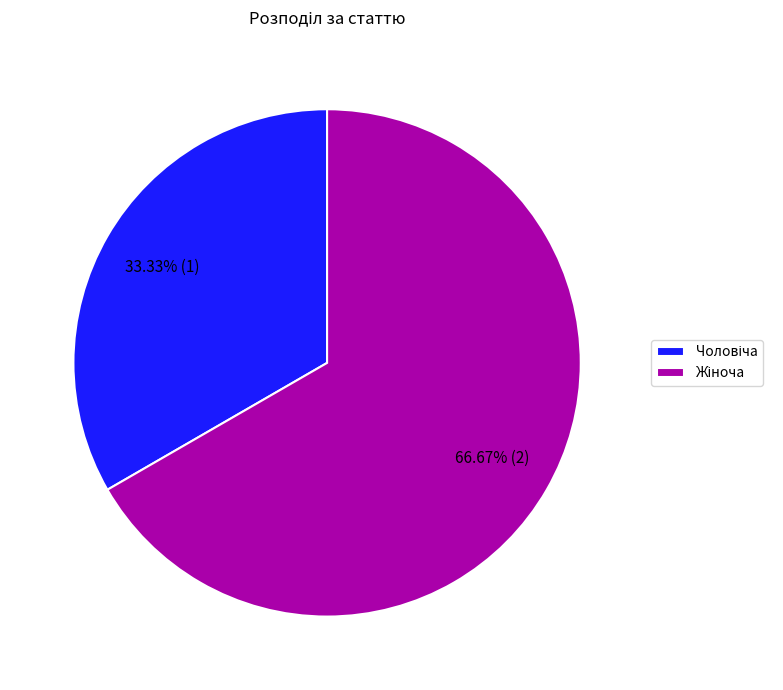

Is there a majority slice in this chart?

Yes